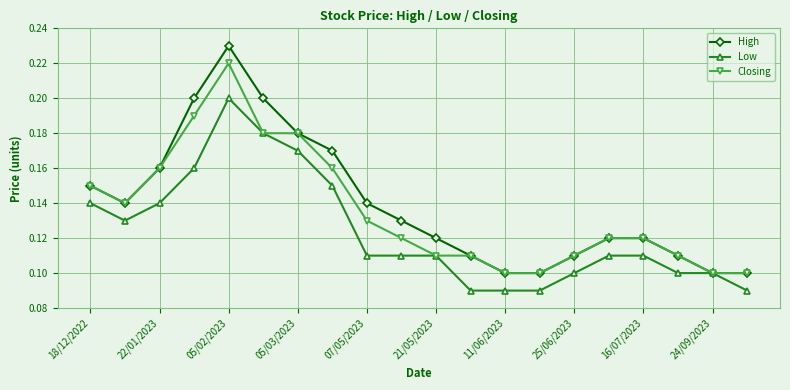

Count the Low values in the range 0 to 1.

20